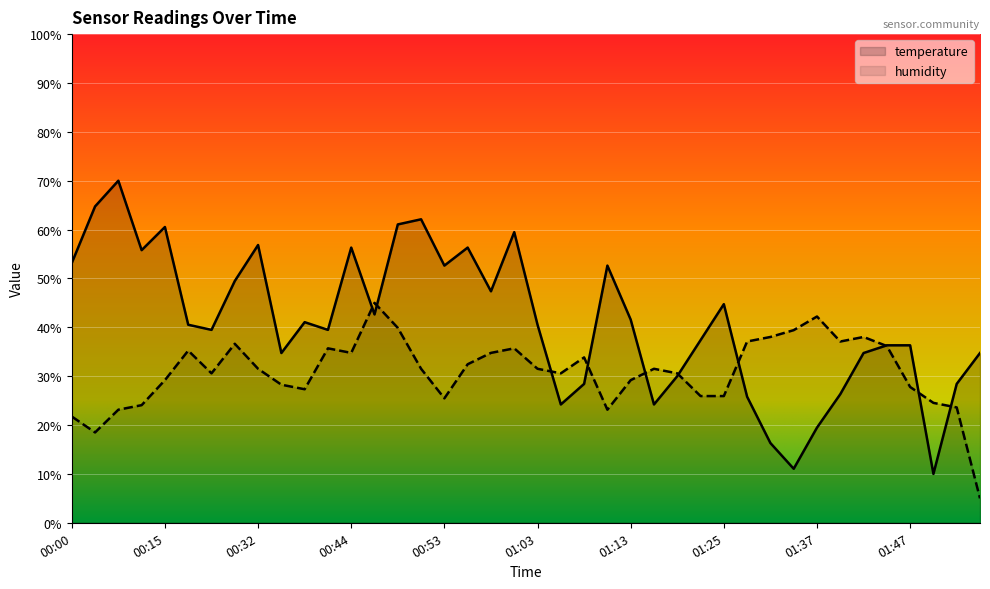

Which series has the largest range (max minus min)?

temperature